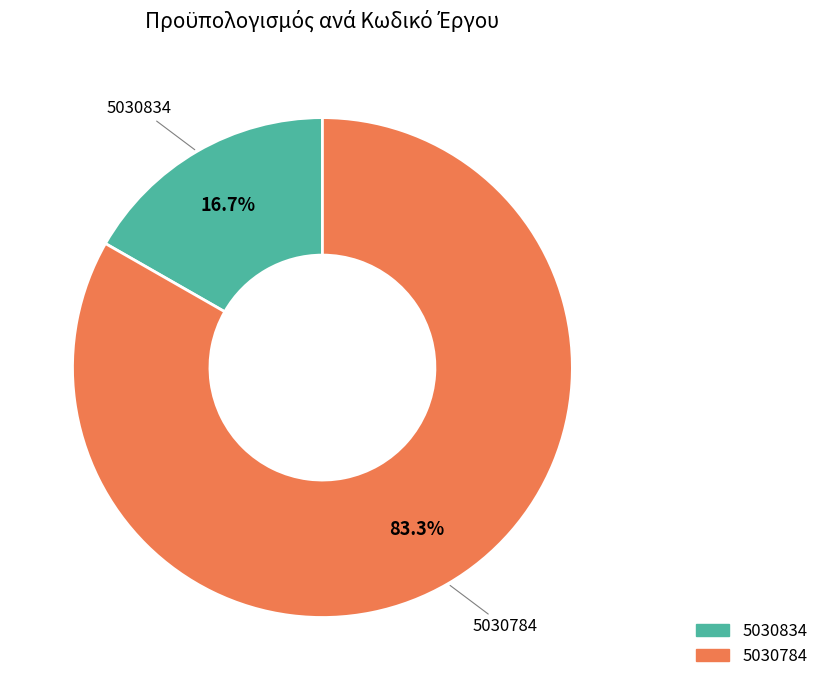

What percentage do 5030784 and 5030834 together represent?

100.0%